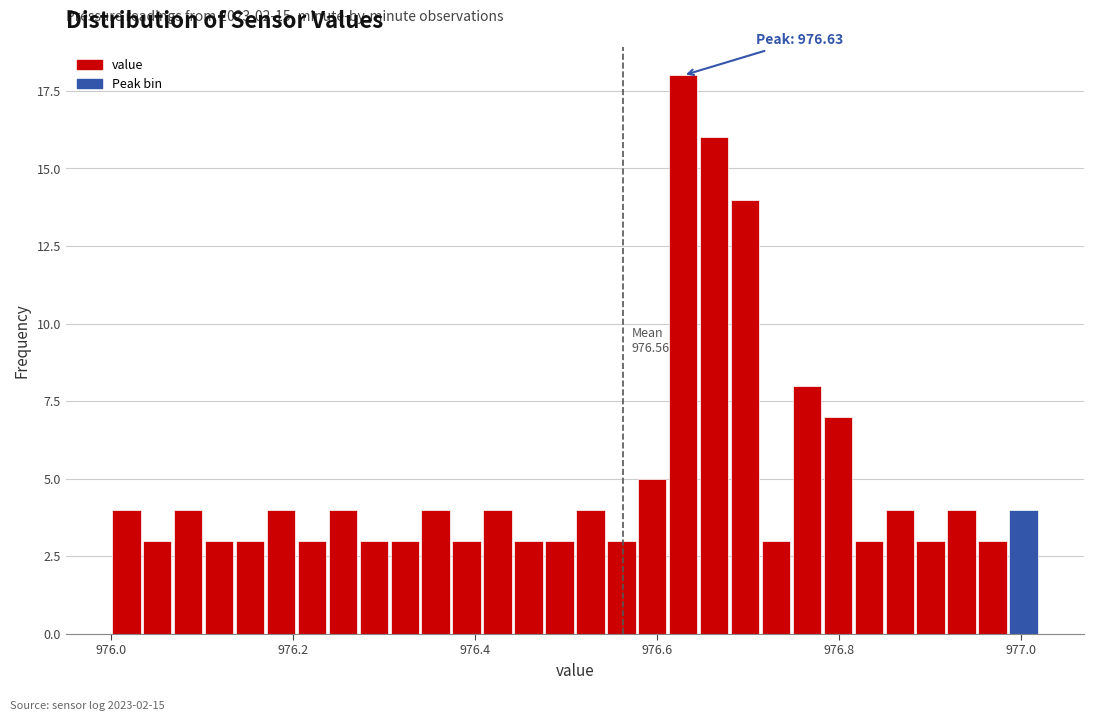

Around what value on the x-axis is the tallest bar? Give the approximate position of its centre, as read against the axis.

976.62